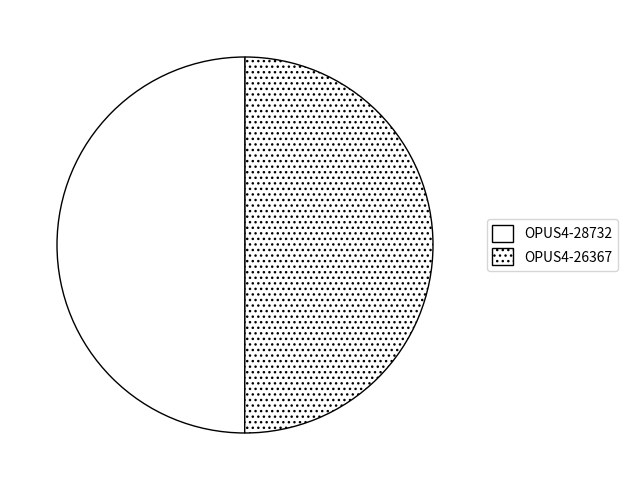

Count the number of slices in the pie.

2